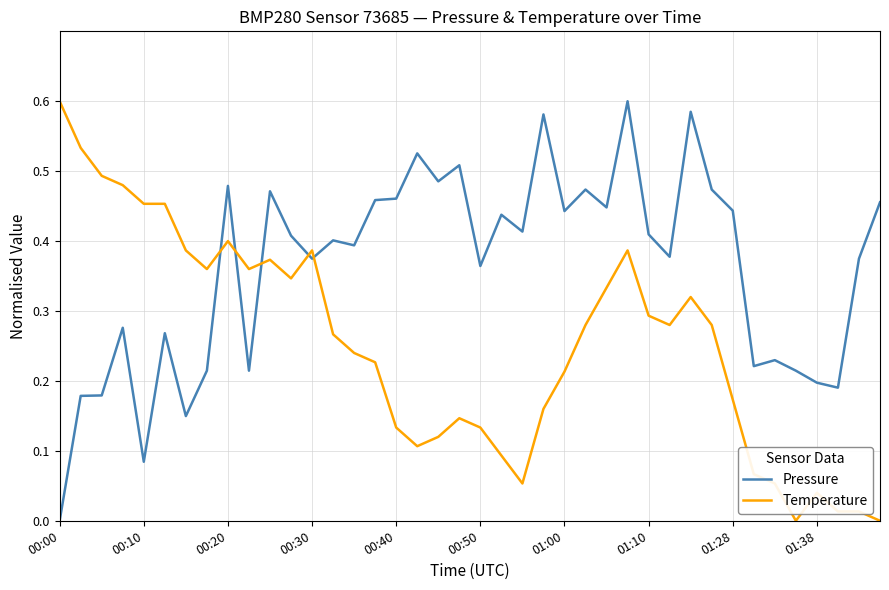

Which series has the largest total across all categories?

Pressure